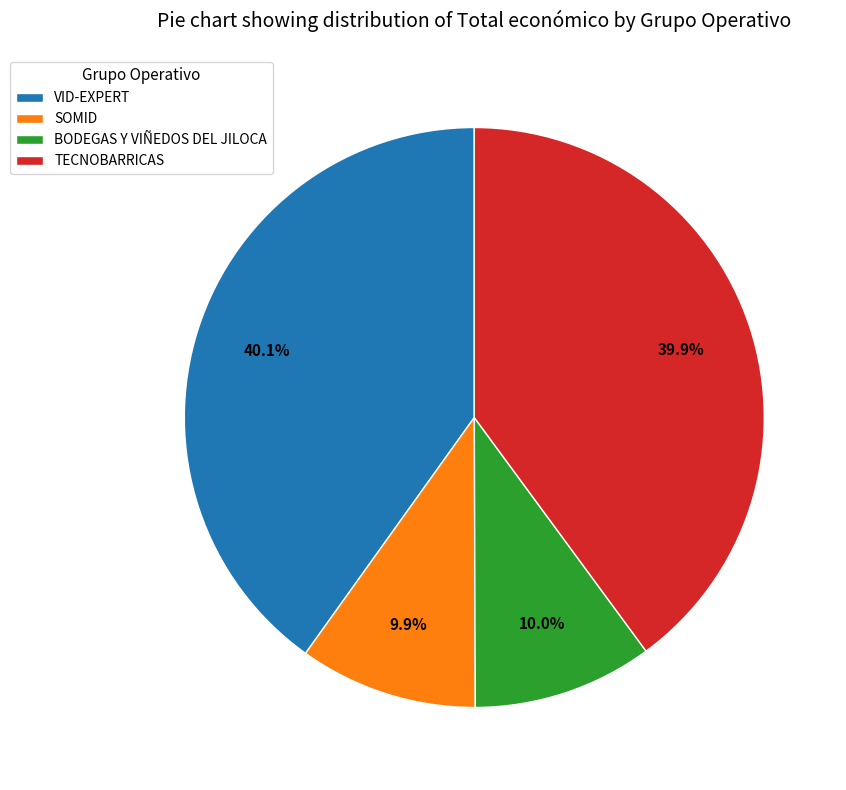

Count the number of slices in the pie.

4